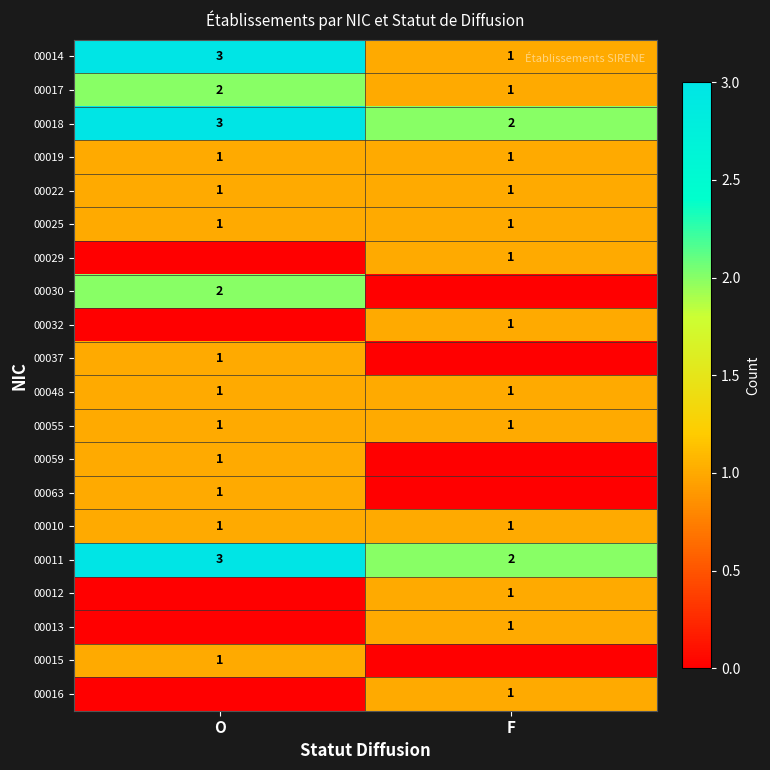

What is the sum of all 00011 values?

5